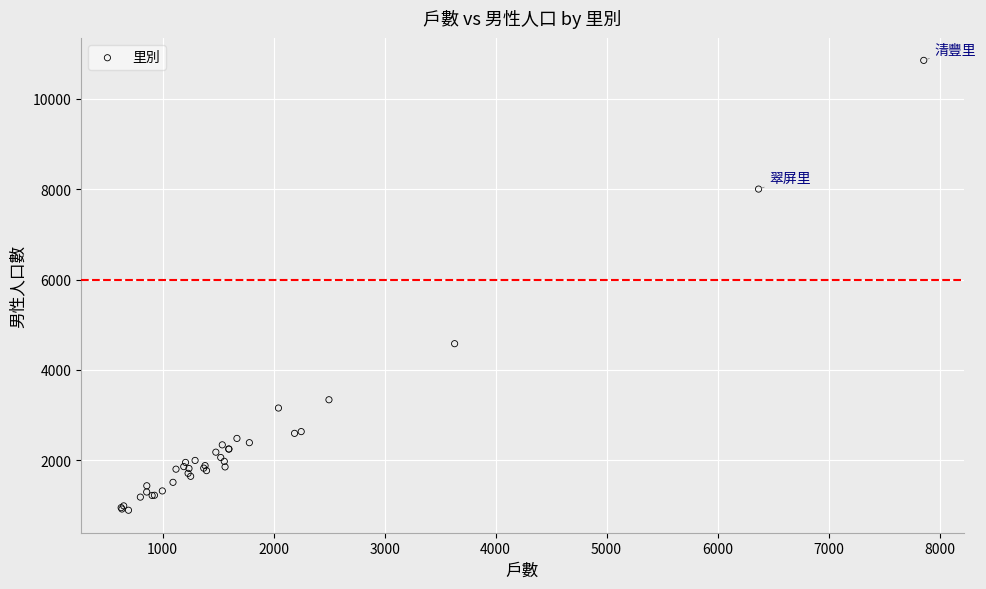

What Y value in the scatter plot is closest to 5872?

4581